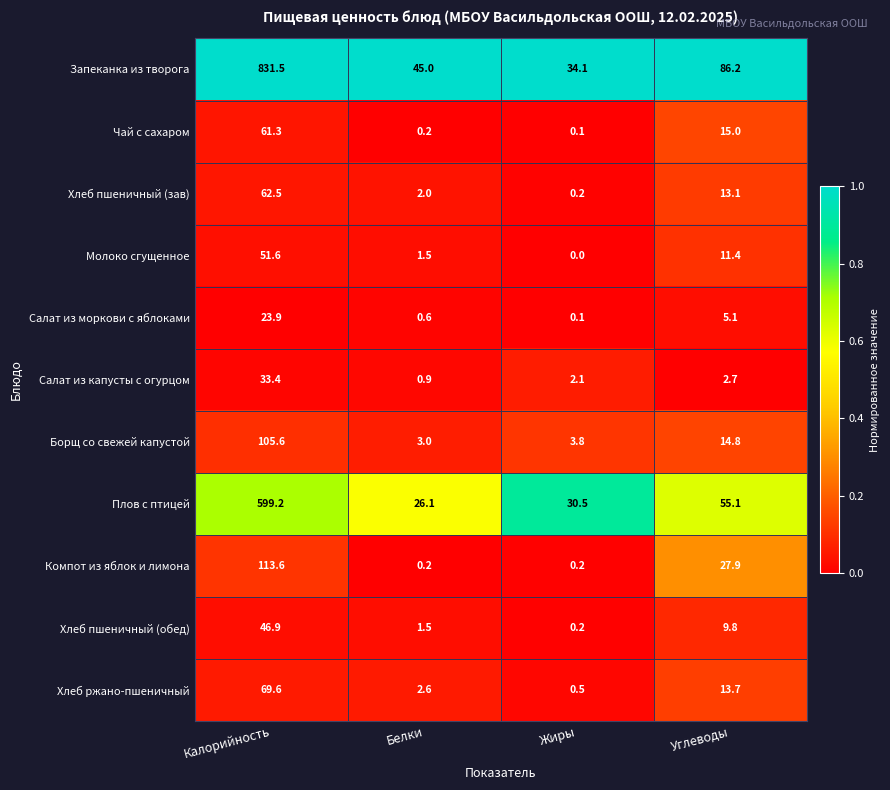

What is the lowest value of the Борщ со свежей капустой series?

3.0